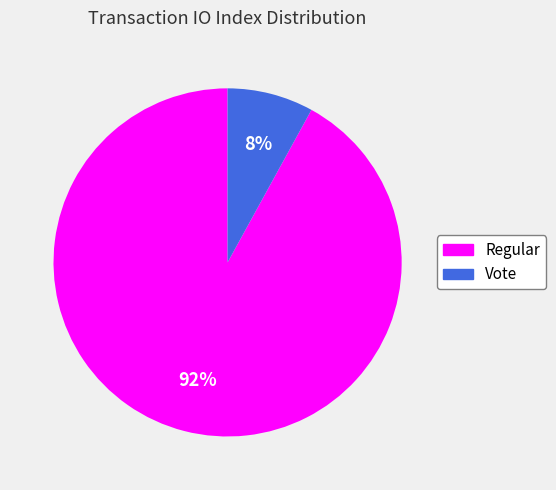

How many slices are in this pie chart?

2